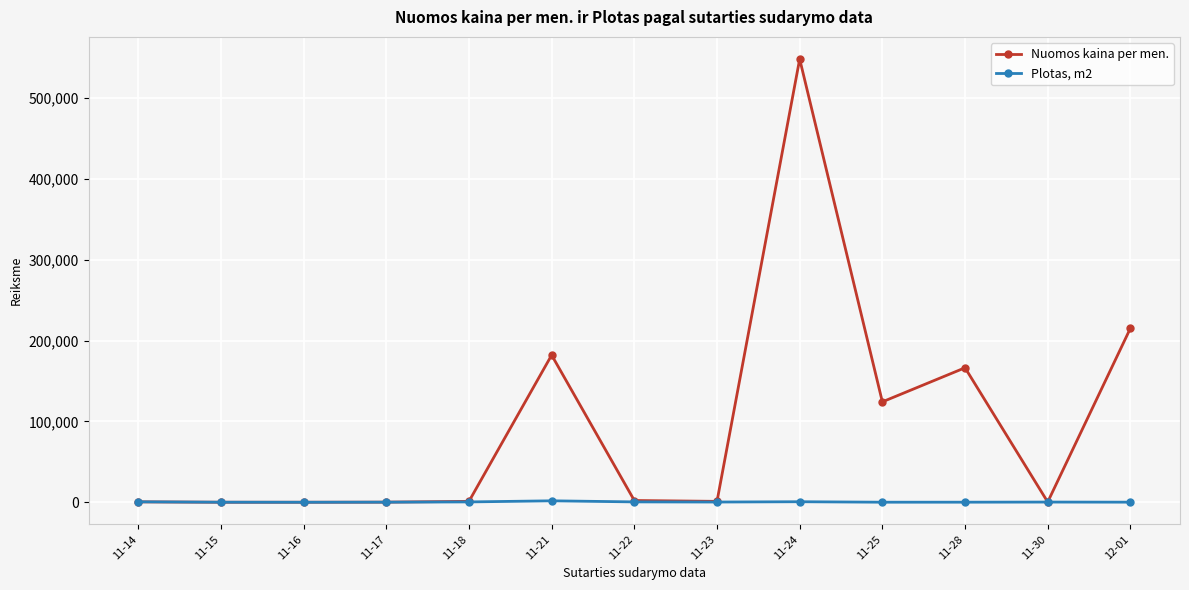

True or false: Nuomos kaina per men. has more than 0 interior local peaks.

True